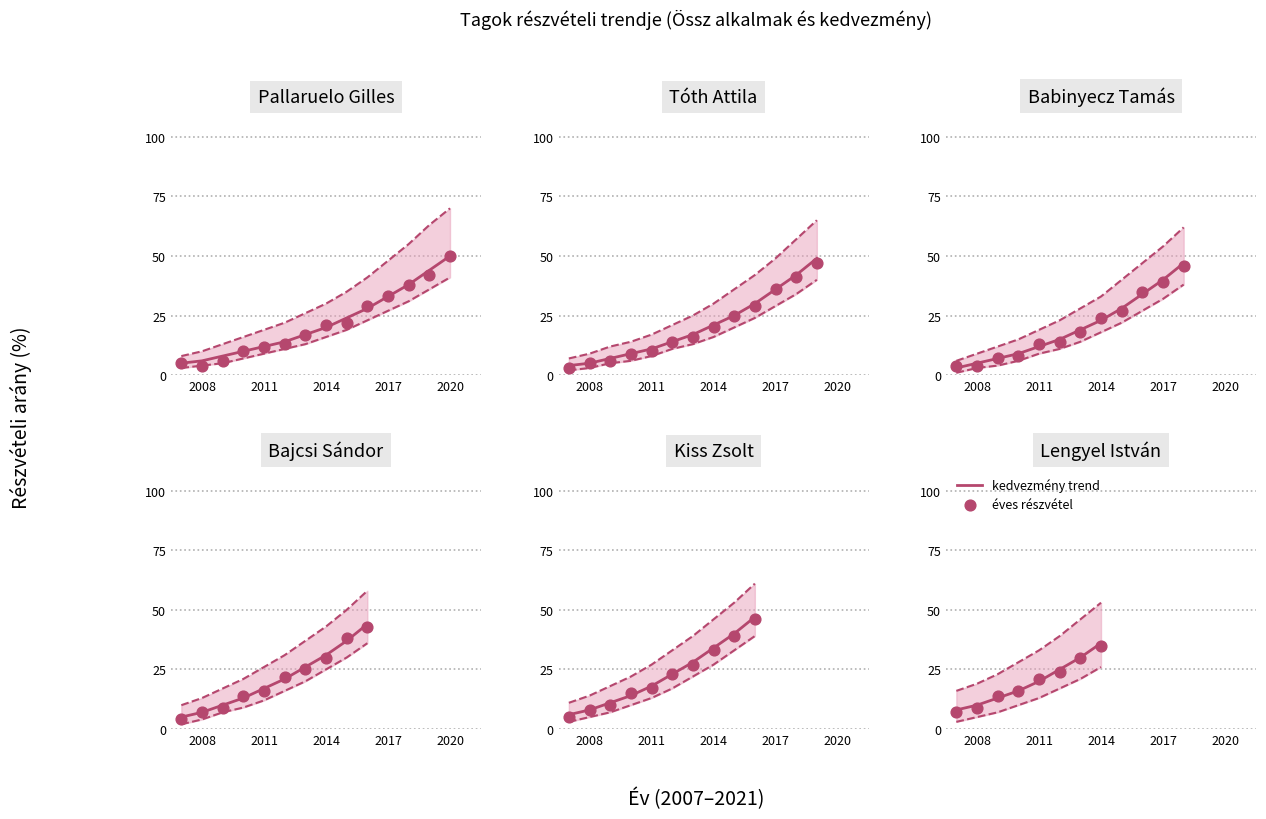

Which series contains the lowest Y value?

éves részvétel